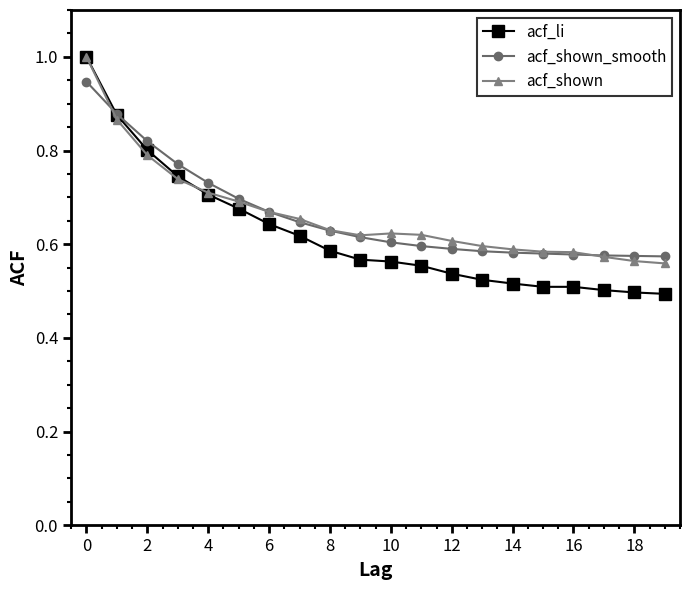

Which series has the largest range (max minus min)?

acf_li